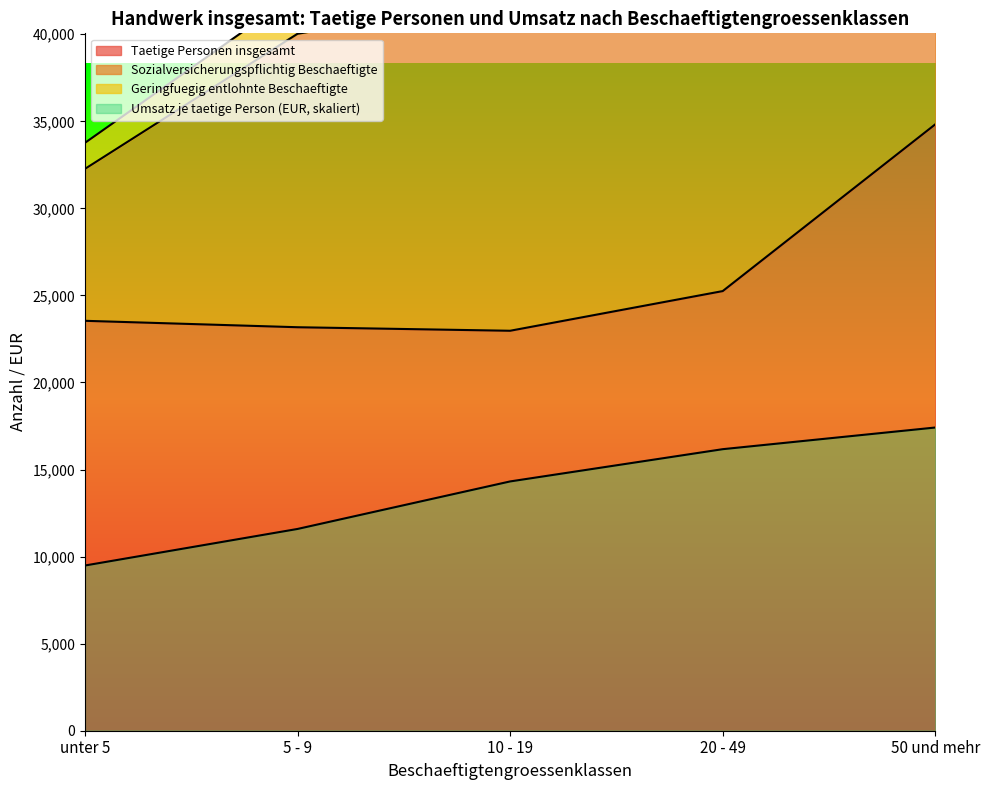

True or false: Taetige Personen insgesamt and Umsatz je taetige Person (EUR) cross at least once.

False